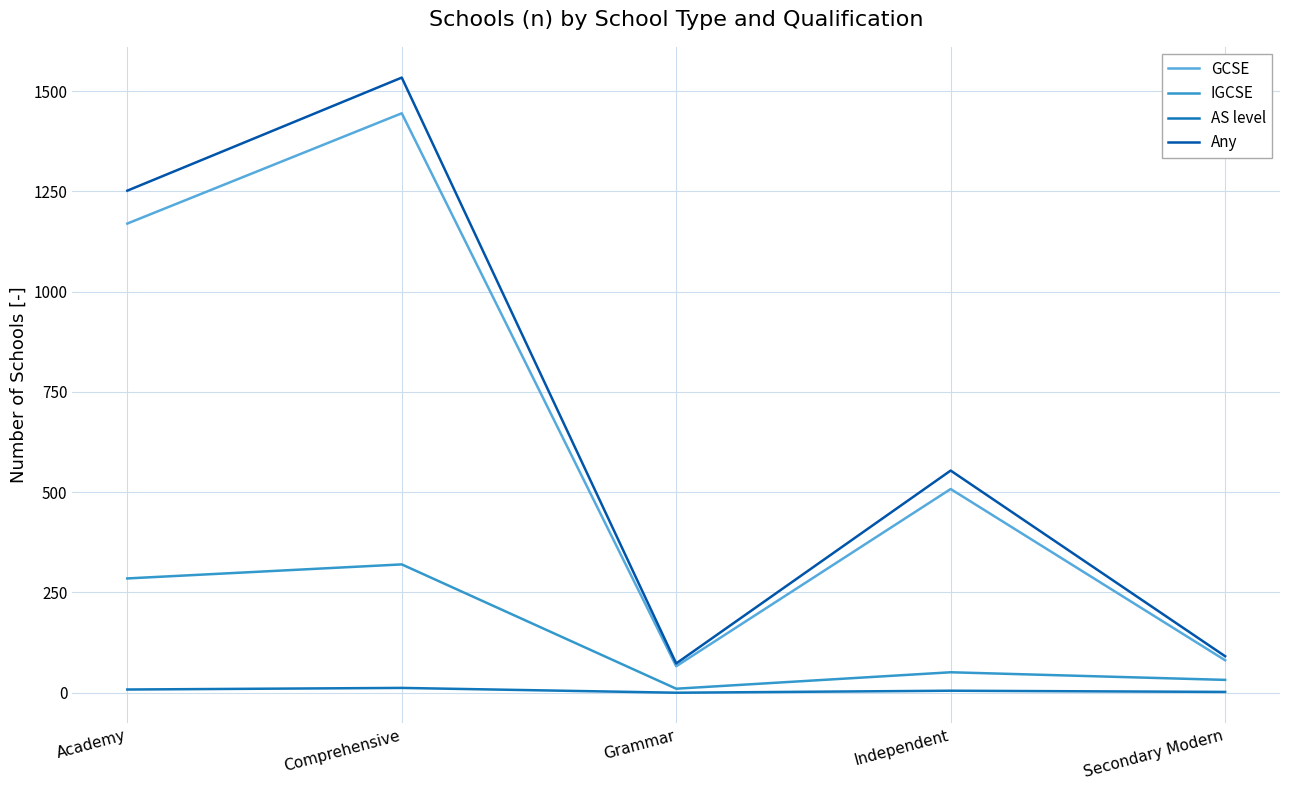

Which series has the largest total across all categories?

Any